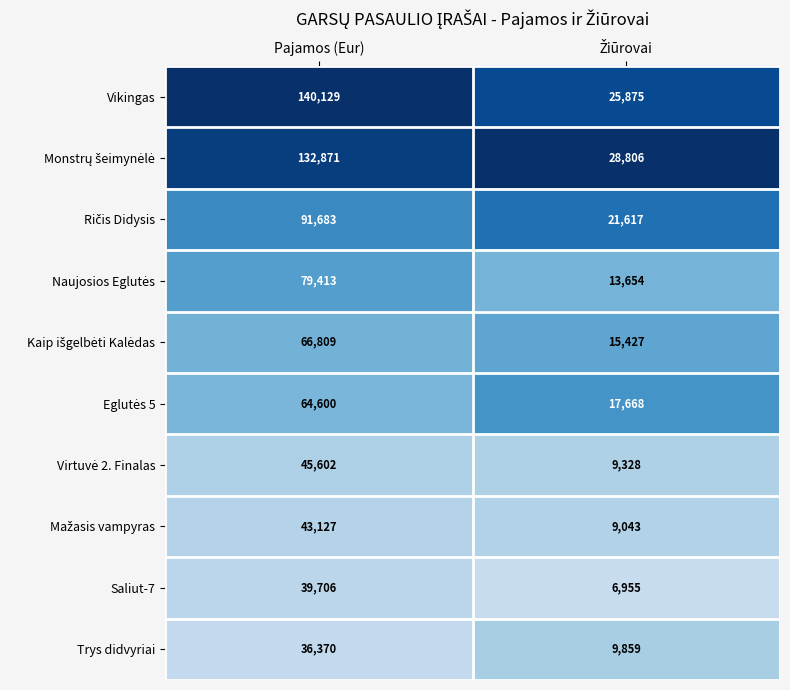

What is the difference between the highest and lowest values at Pajamos (Eur)?

103759